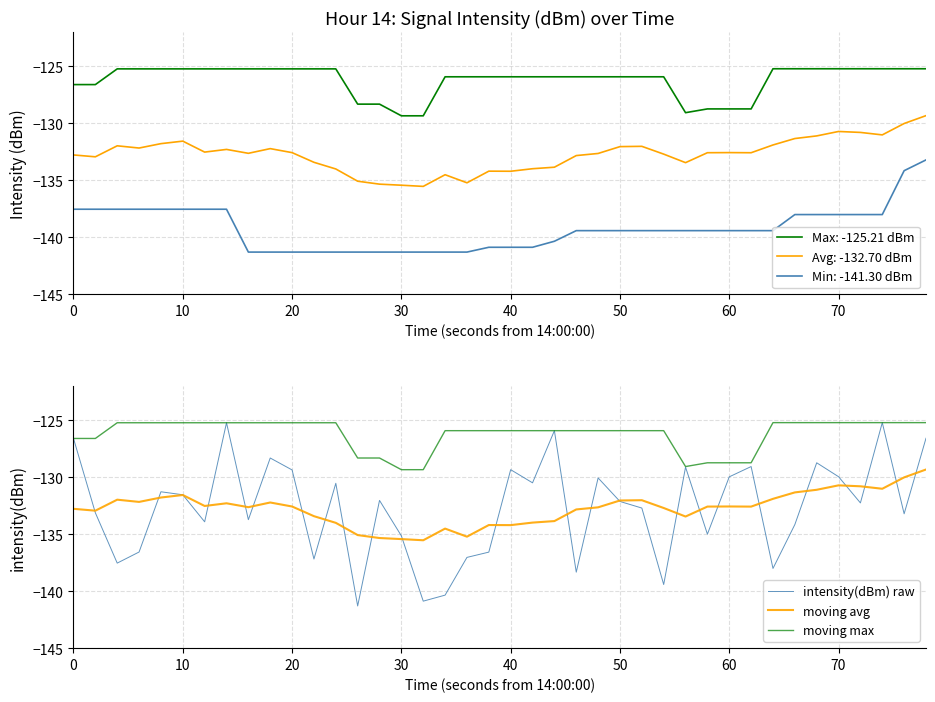

What is the lowest value of the moving max series?

-129.3